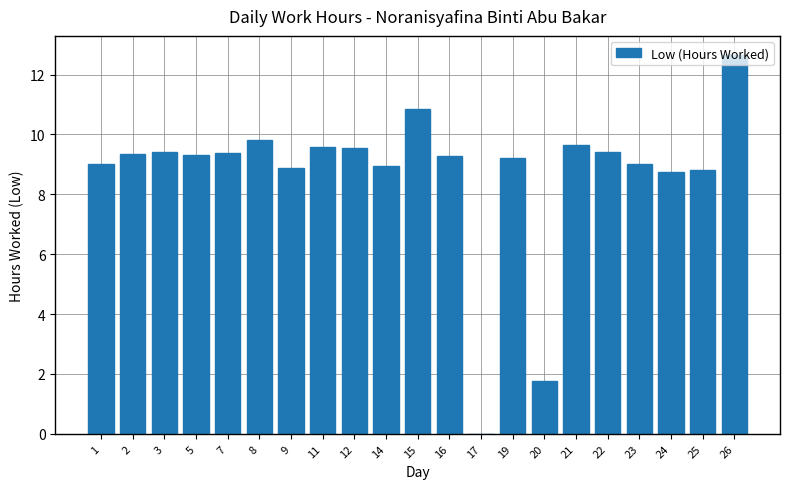

What is the sum of all values?

182.7